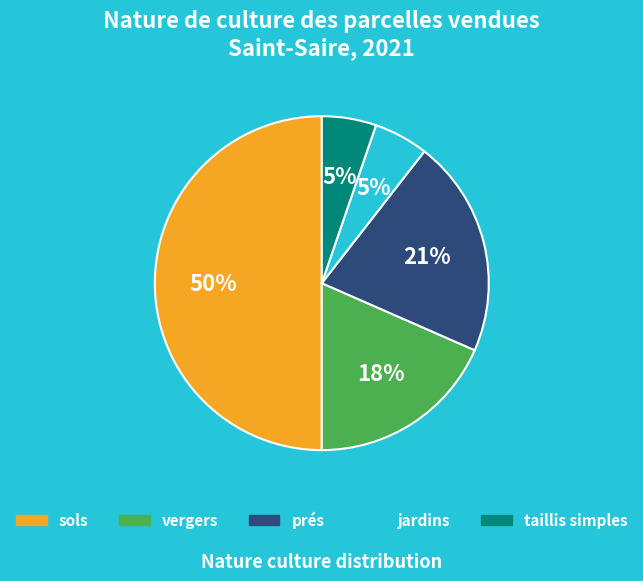

How many segments does this pie chart have?

5